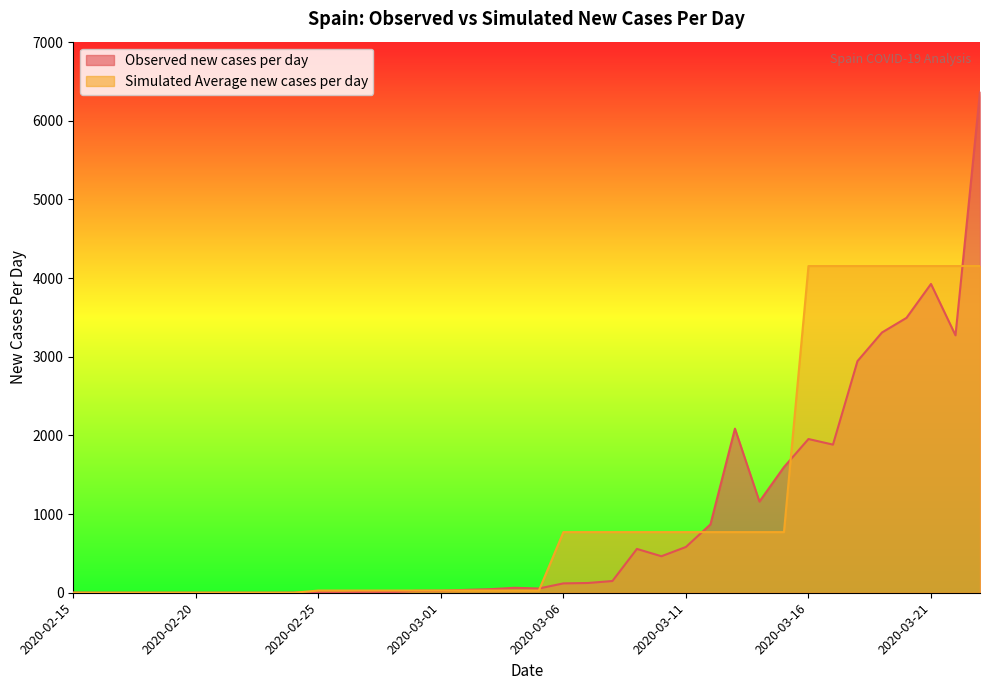

How many values in the Simulated Average new cases per day series are below 27?

10